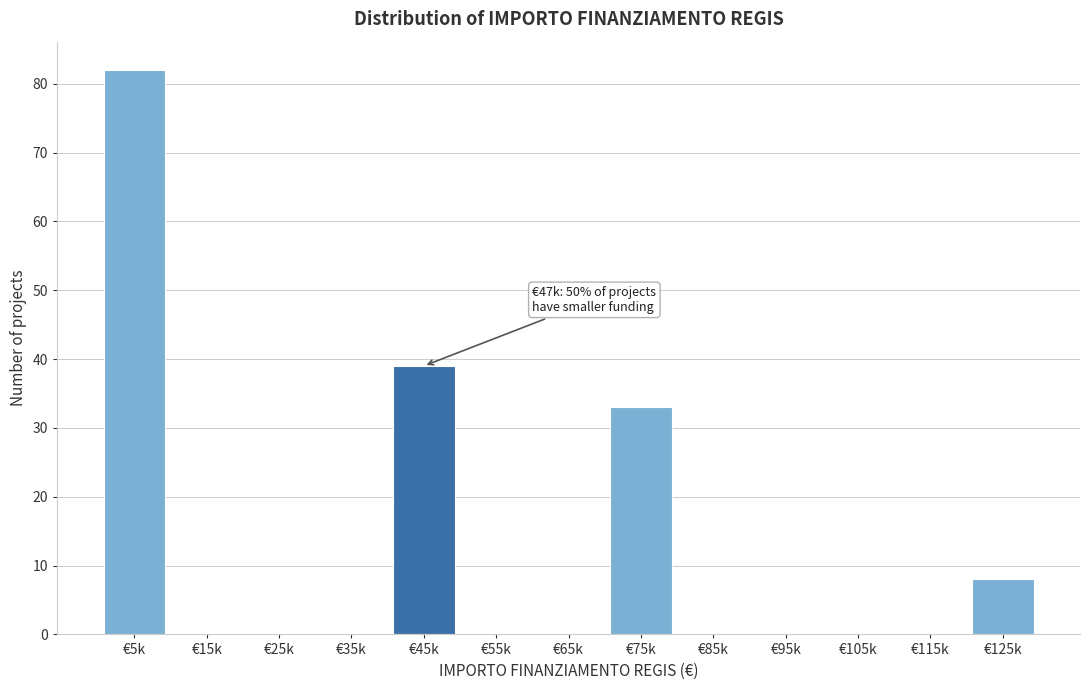

Reading right to left, transcribe all the data shown in this chart.

€125k=8	€115k=0	€105k=0	€95k=0	€85k=0	€75k=33	€65k=0	€55k=0	€45k=39	€35k=0	€25k=0	€15k=0	€5k=82